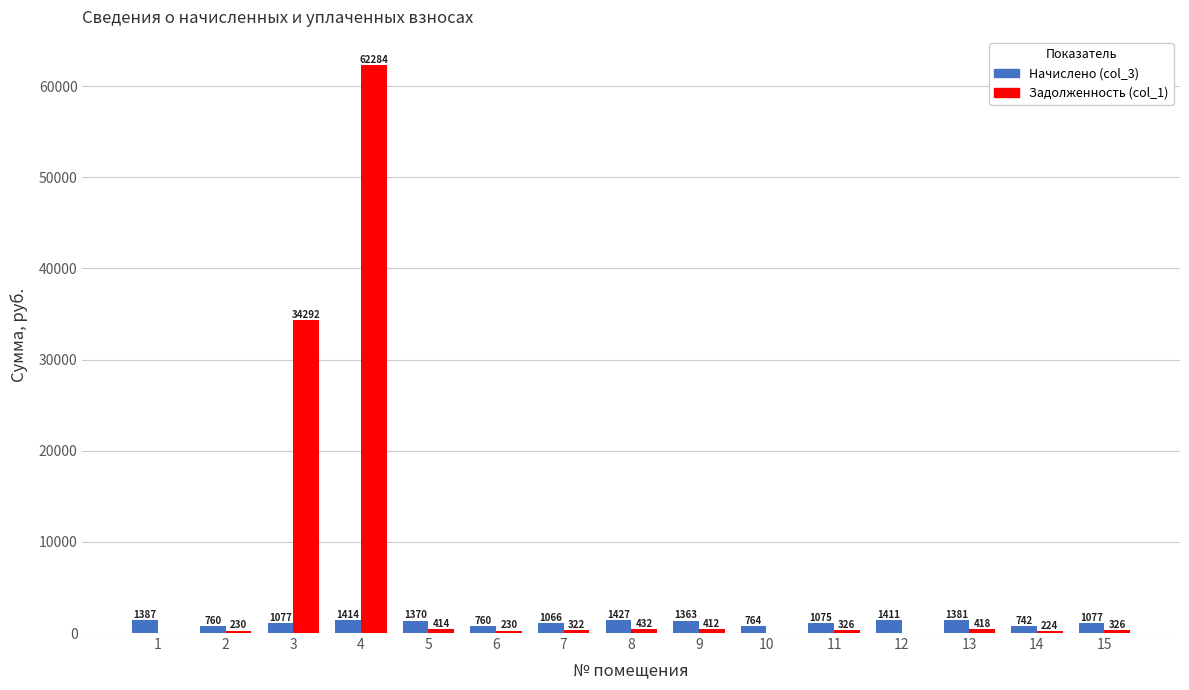

Where does the Задолженность (col_1) series first go above 325?

3